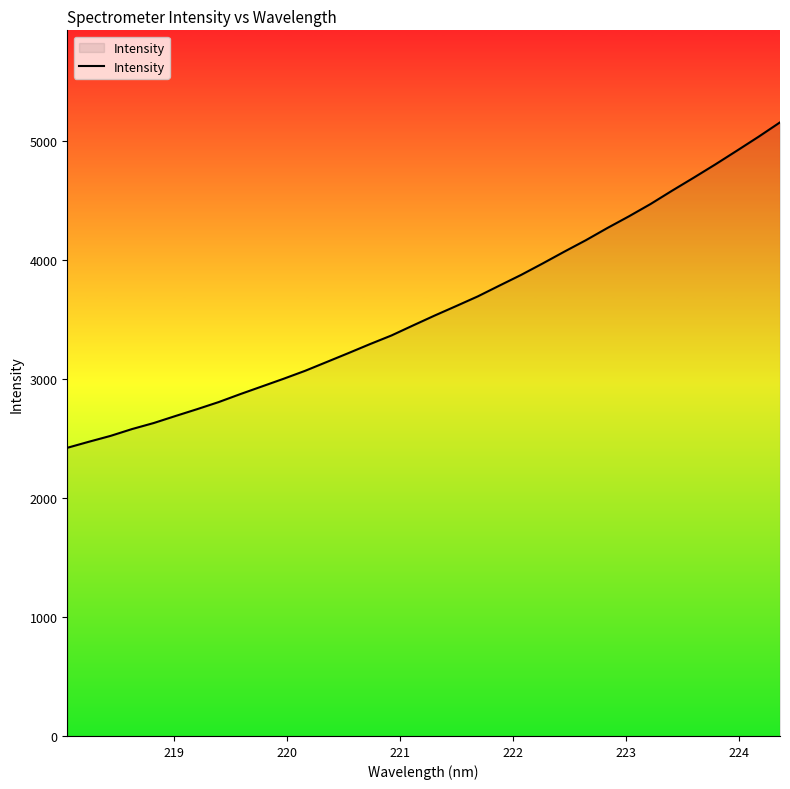

What is the difference between the maximum and minimum values?

2735.1